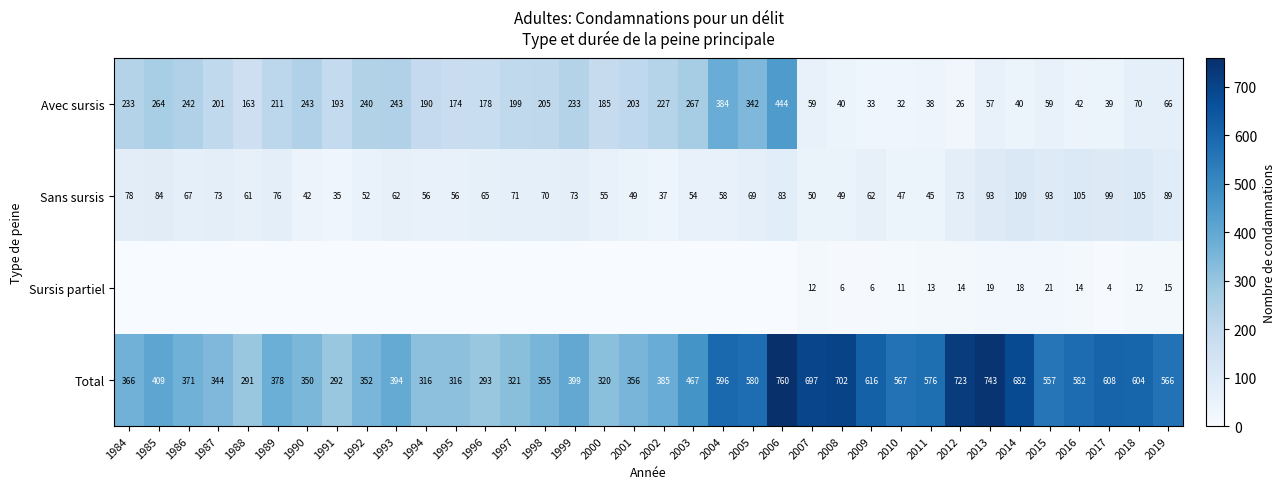

What is the sum of all Sans sursis values?

2445